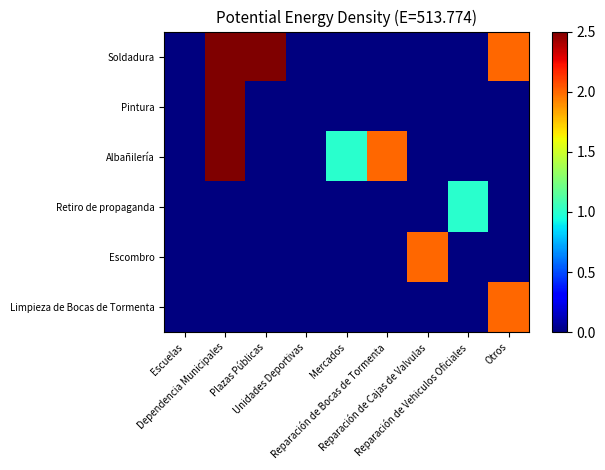

Which label corresponds to the smallest value in the chart?

Escuelas